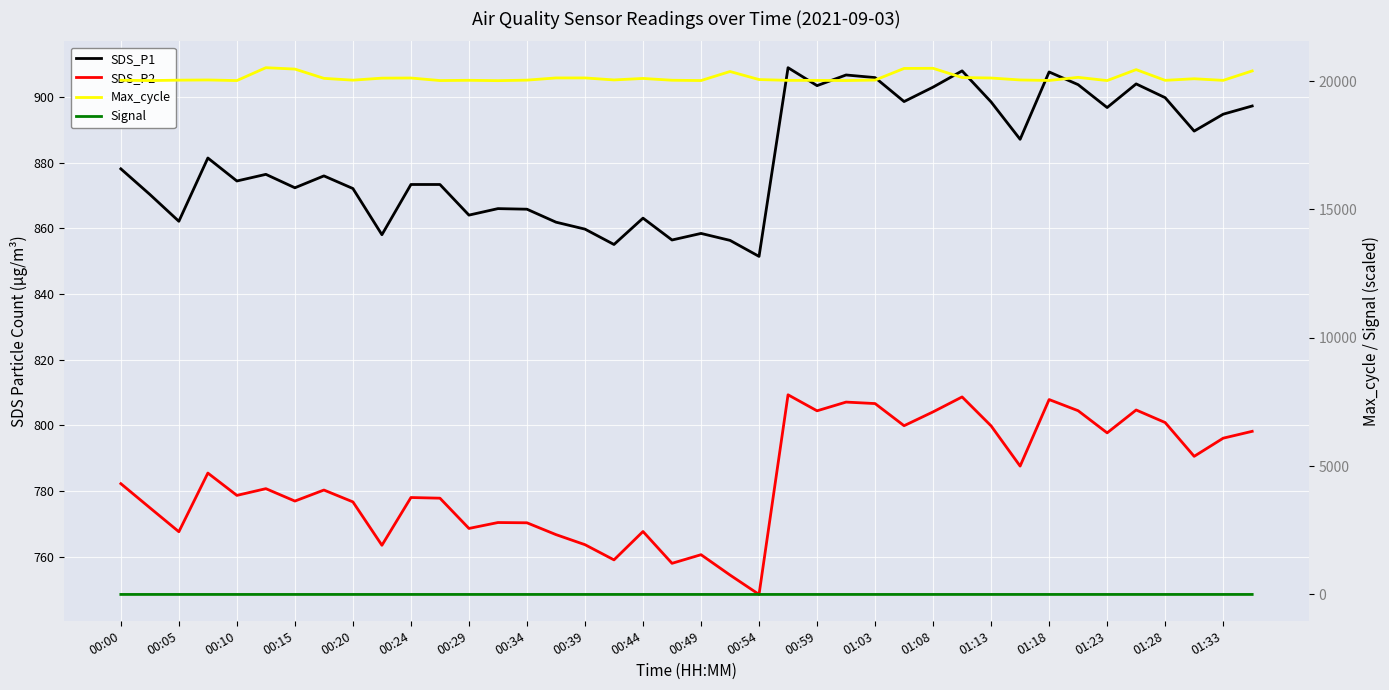

At which category does Max_cycle reach its first local valley?

00:05